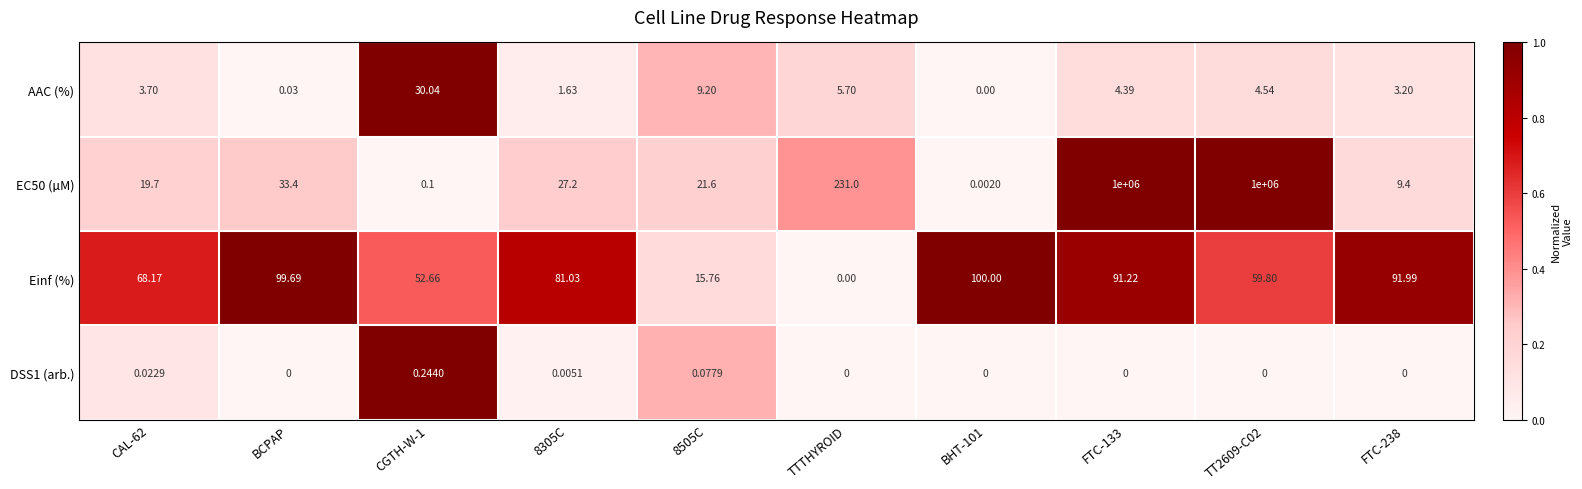

Which series has the largest total across all categories?

EC50 (µM)